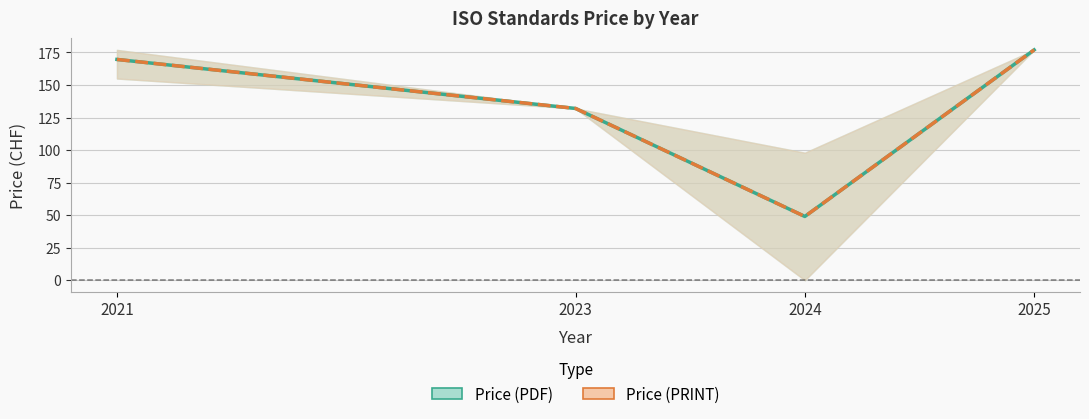

True or false: Price (PRINT) and Price (PDF) intersect in this chart.

False